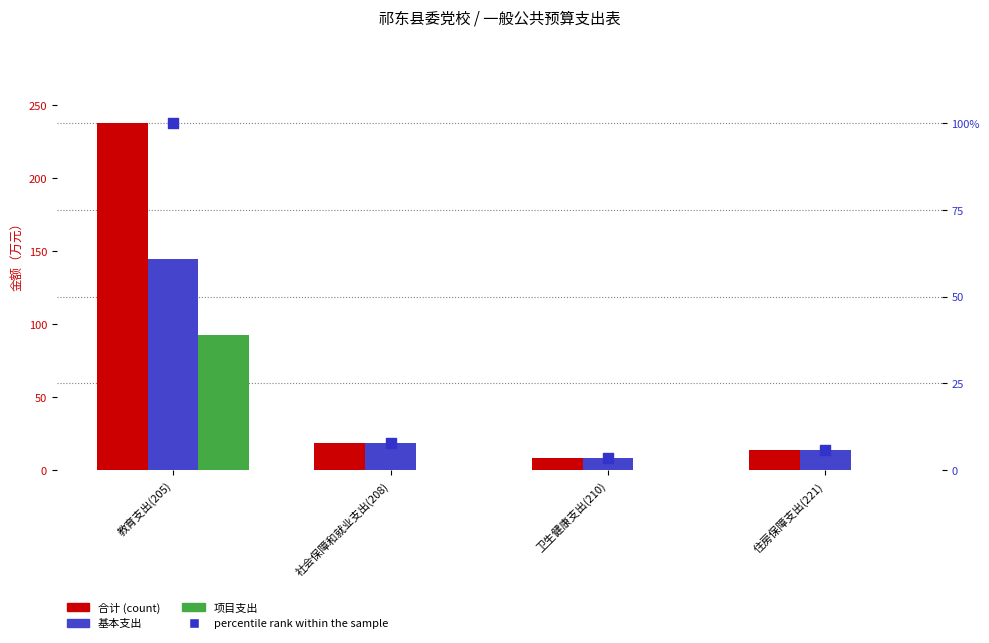

Which series contains the lowest Y value?

项目支出